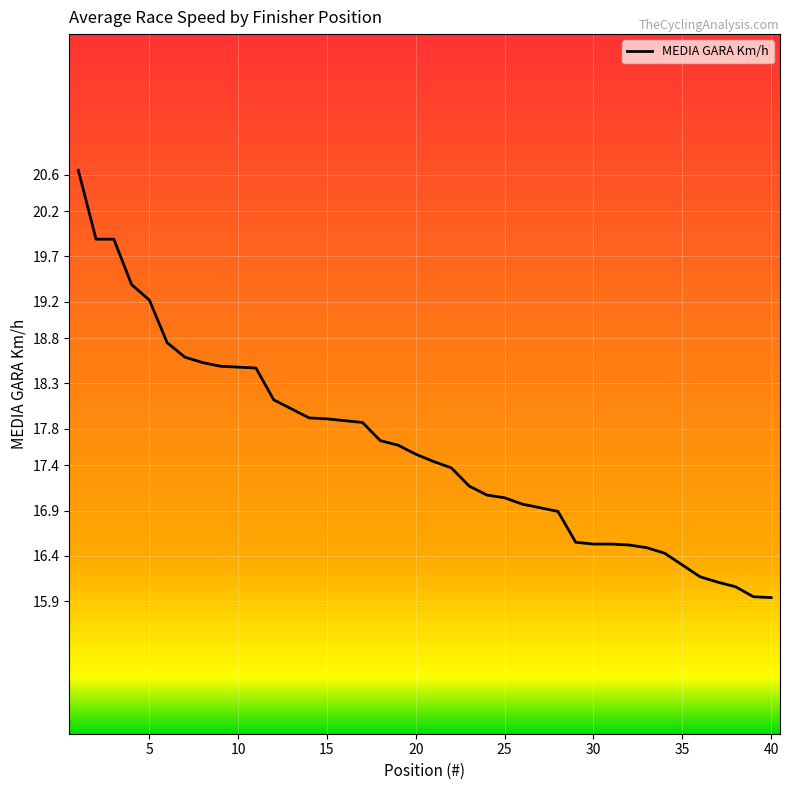

What is the smallest value displayed?

15.9